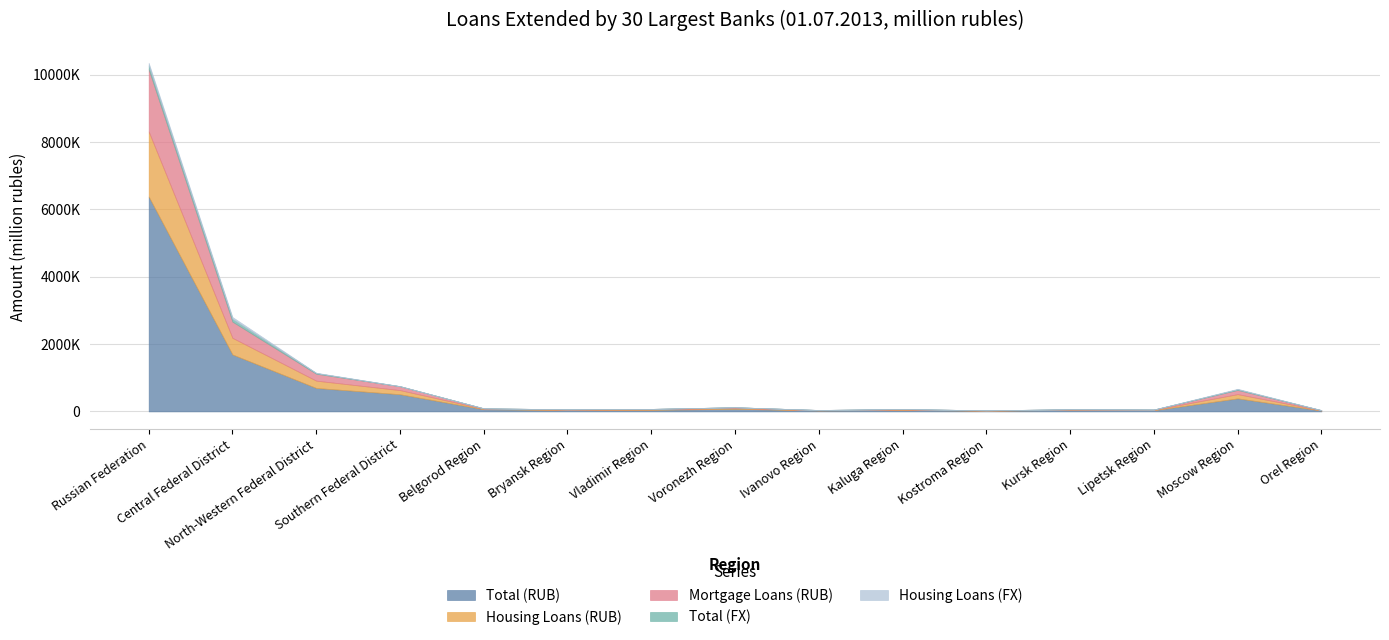

Does the chart have visible grid lines?

Yes